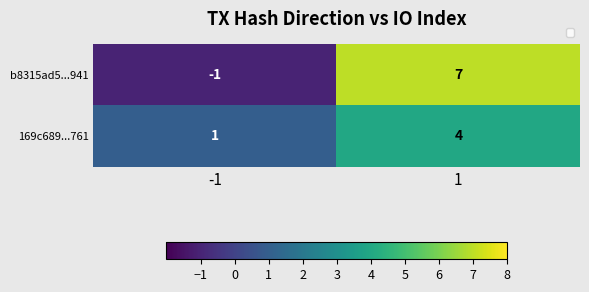

Which series has the largest total across all categories?

b8315ad5...941